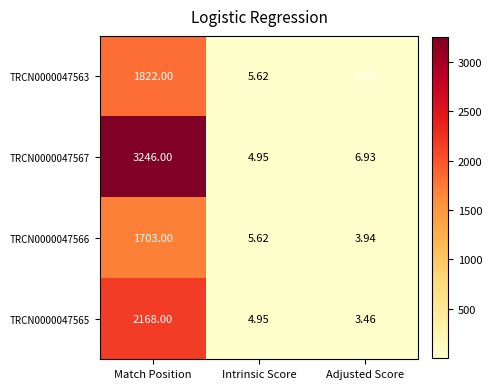

Is the value of TRCN0000047566 at Match Position greater than the value of TRCN0000047567 at Adjusted Score?

Yes